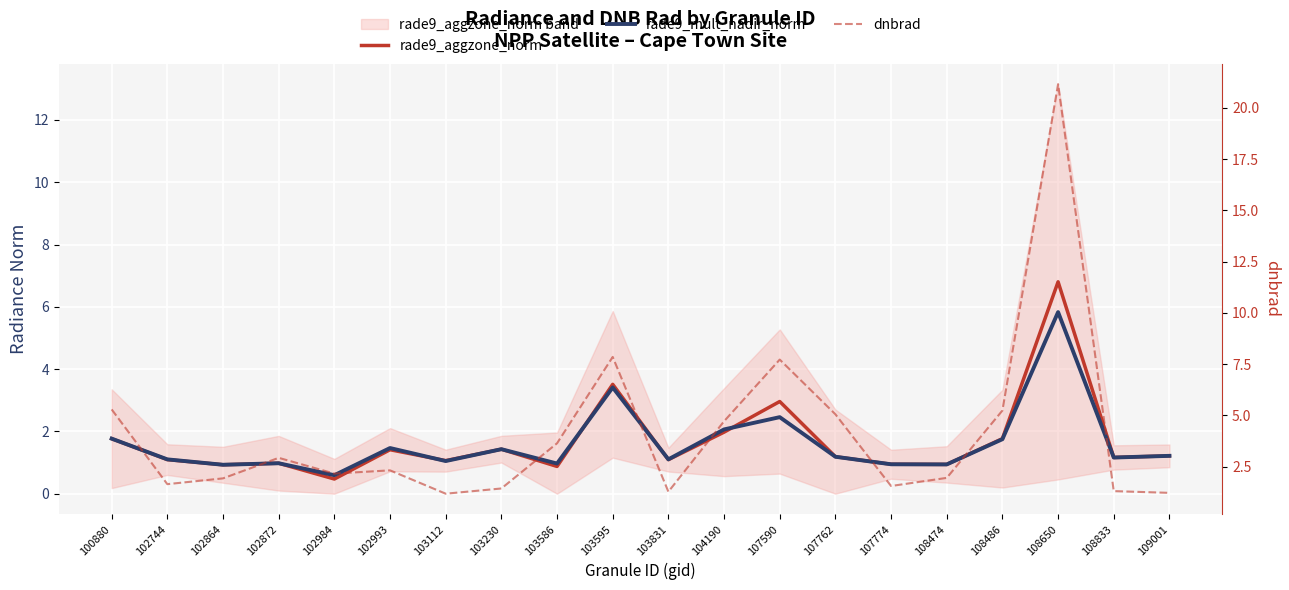

What is the maximum value shown in the chart?

21.2